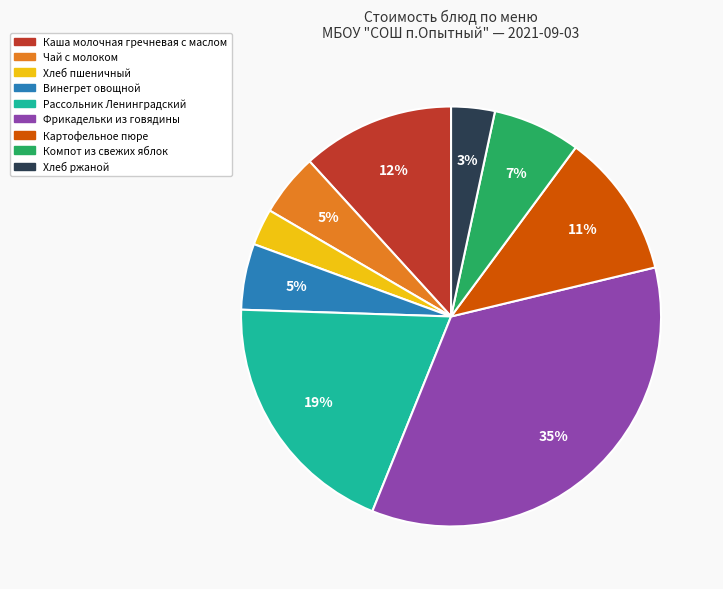

The Каша молочная гречневая с маслом slice represents 2% of the pie. True or false?

False